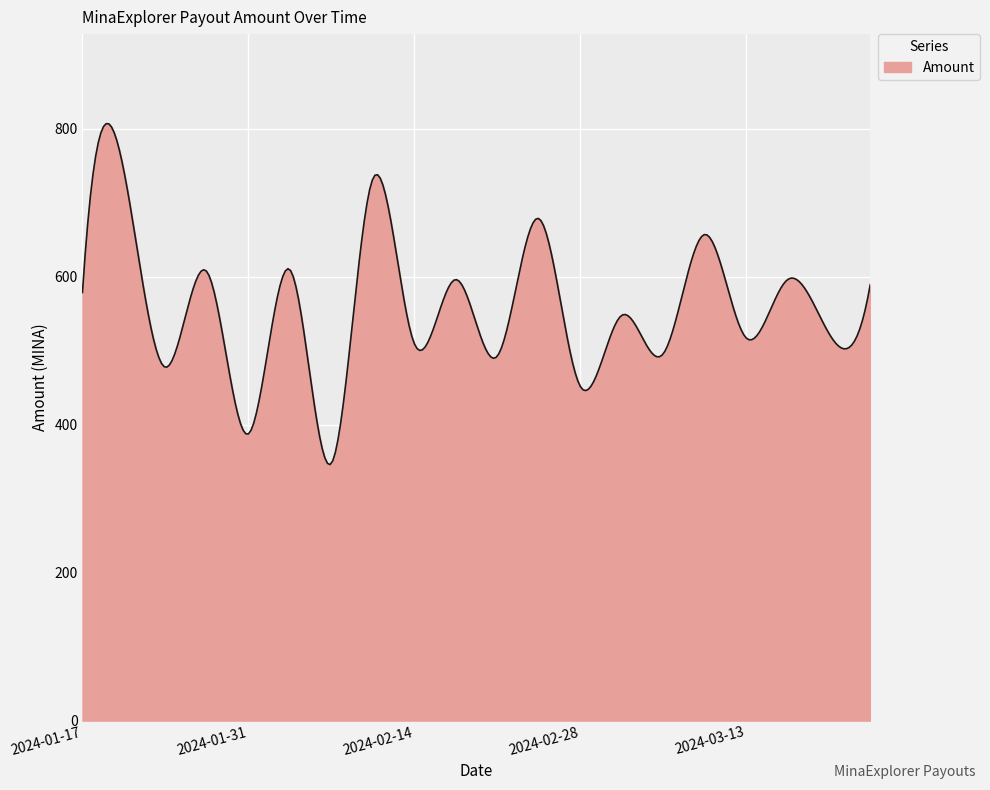

What is the sum of all values?

167413.9